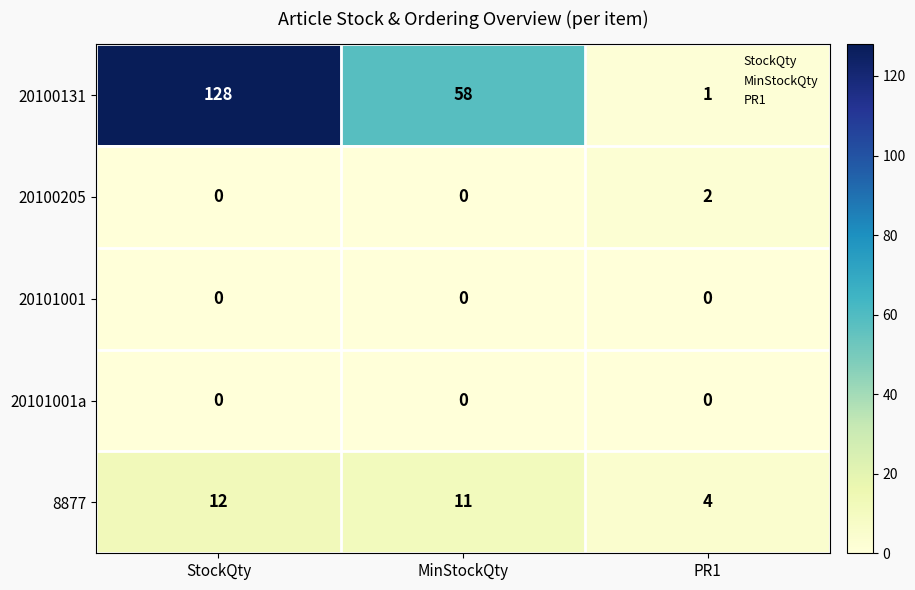

Which series has the largest total across all categories?

20100131